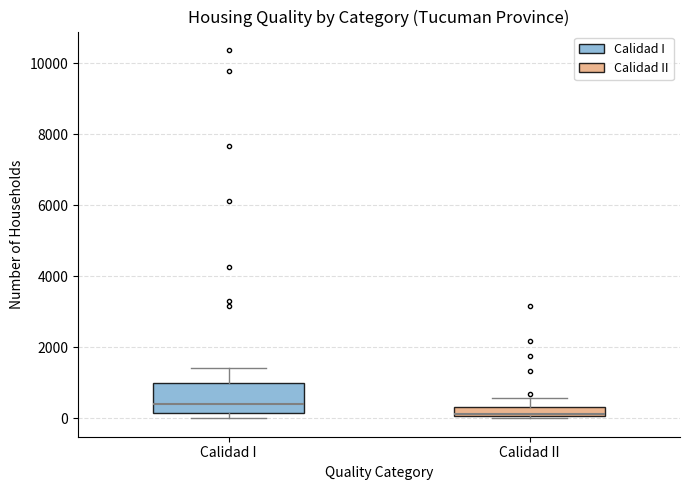

Comparing the boxes themselves (not the whiskers), which one is the tallest?

Calidad I